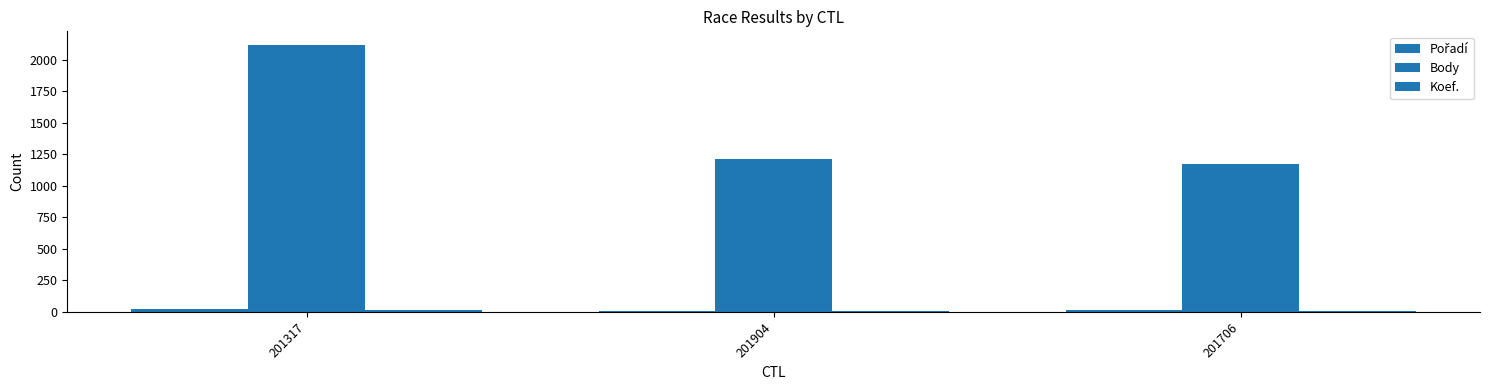

Rank the series by their maximum value, from highest to lowest.

Body, Pořadí, Koef.